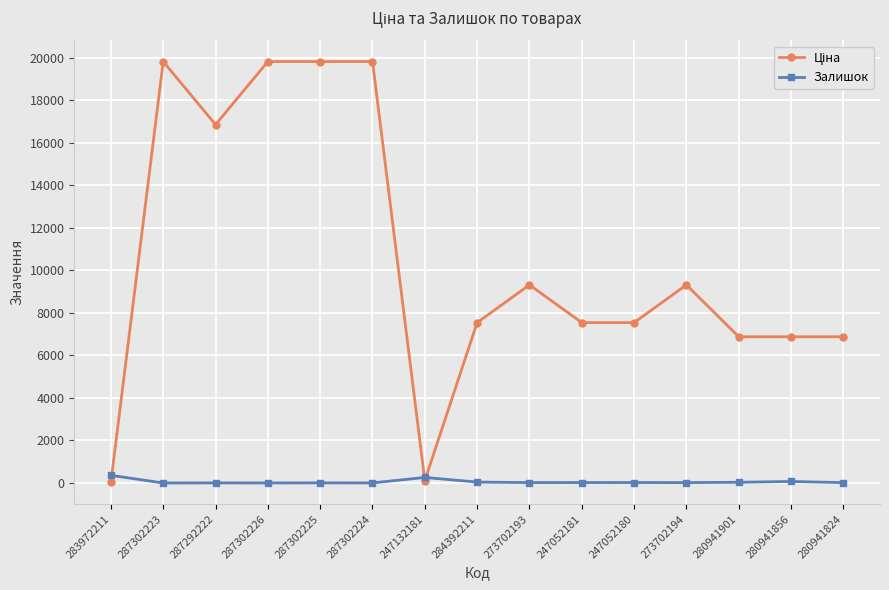

True or false: Залишок has a value of 20.0 at 247052181.

True